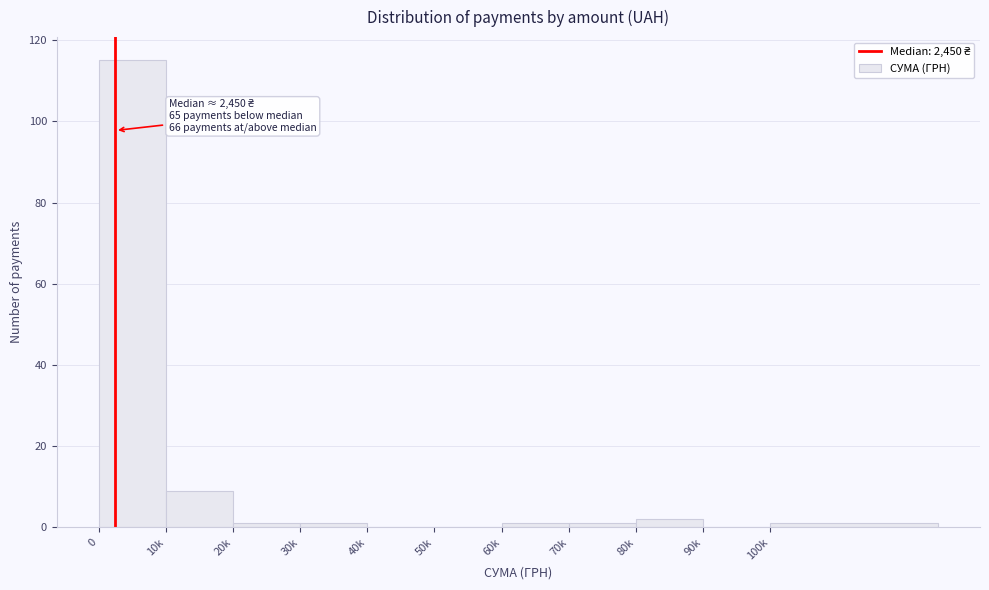

Reading left to right, extract all data points from this chart.

0=115	10k=9	20k=1	30k=1	40k=0	50k=0	60k=1	70k=1	80k=2	90k=0	100k=1